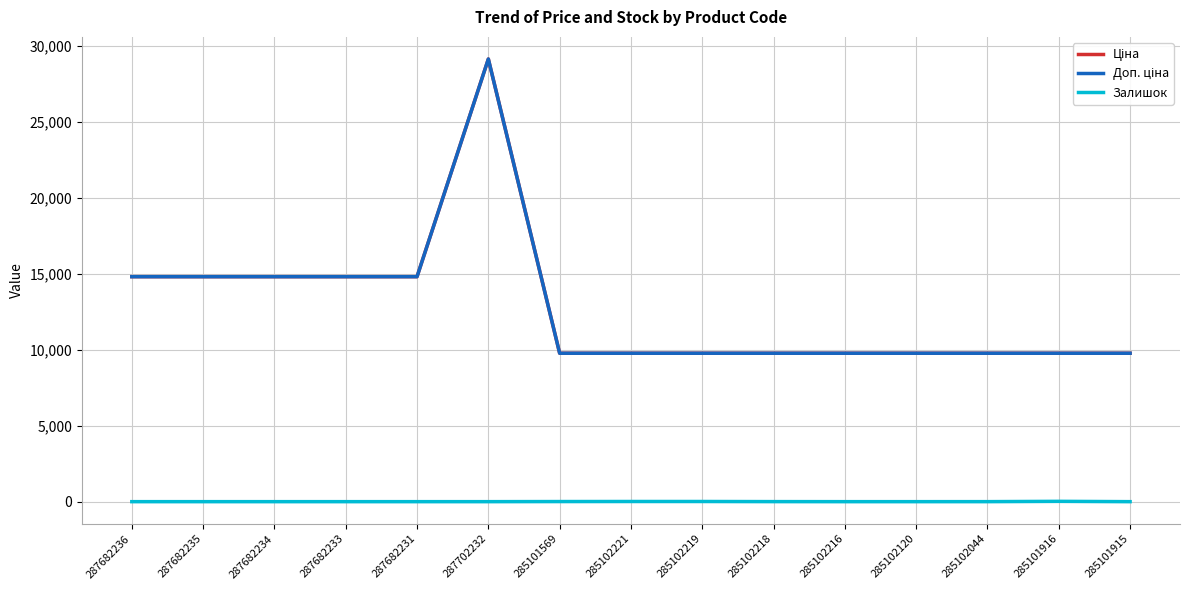

Does the chart have visible grid lines?

Yes